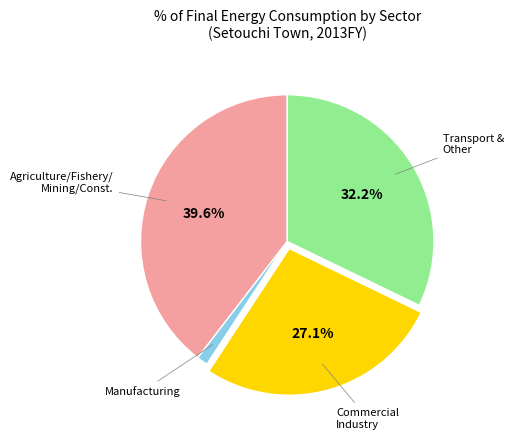

Is there any slice that represents more than half of the pie?

No